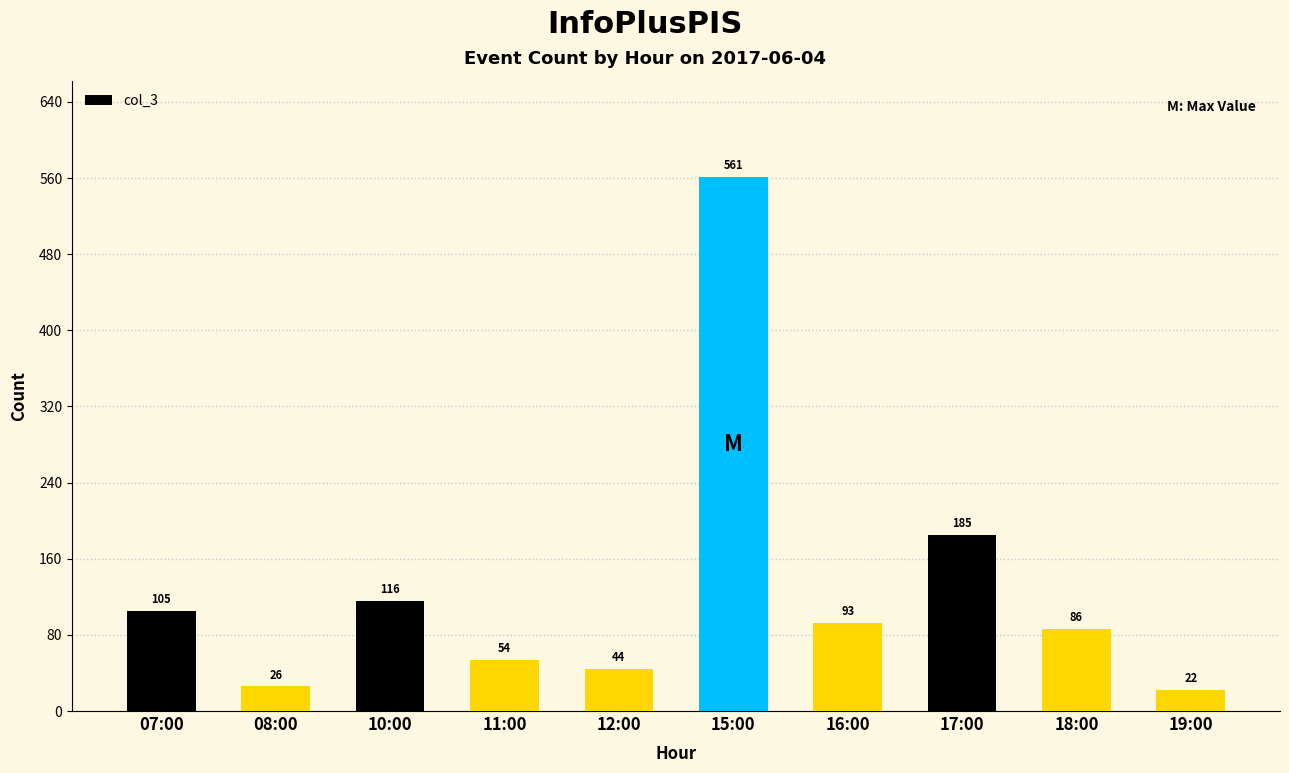

Rank the categories by value from highest to lowest.

15:00, 17:00, 10:00, 07:00, 16:00, 18:00, 11:00, 12:00, 08:00, 19:00